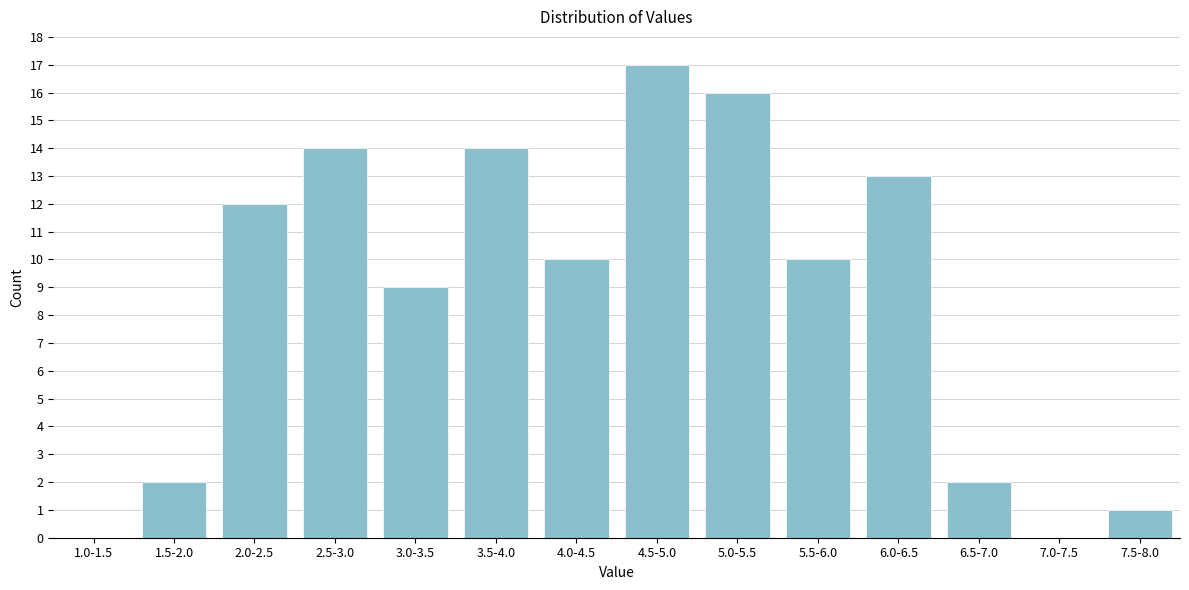

Reading left to right, list all the values displayed in this chart.

1.0-1.5=0	1.5-2.0=2	2.0-2.5=12	2.5-3.0=14	3.0-3.5=9	3.5-4.0=14	4.0-4.5=10	4.5-5.0=17	5.0-5.5=16	5.5-6.0=10	6.0-6.5=13	6.5-7.0=2	7.0-7.5=0	7.5-8.0=1